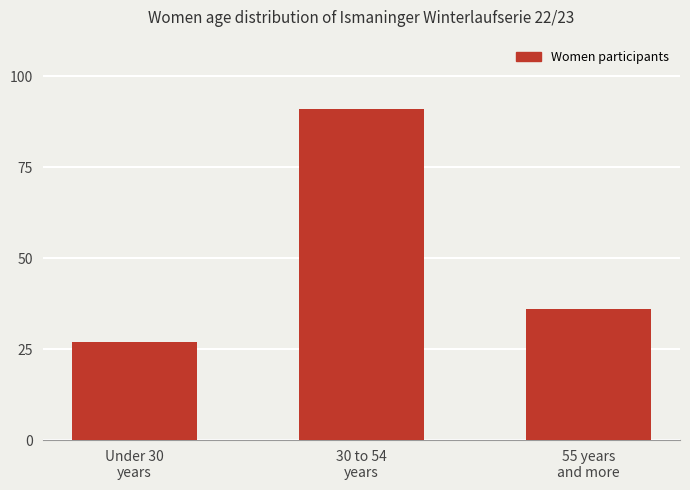

Reading left to right, list all the values displayed in this chart.

Under 30
years=27	30 to 54
years=91	55 years
and more=36